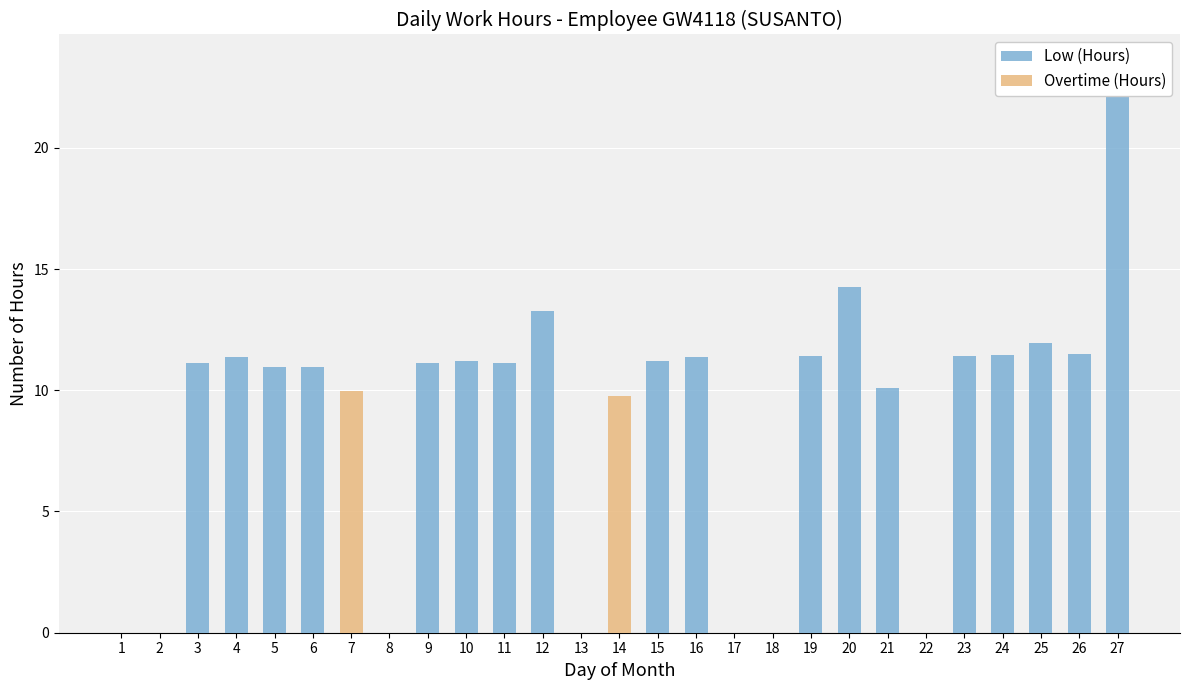

What is the difference between the maximum and minimum values in the Low (Hours) series?

23.5